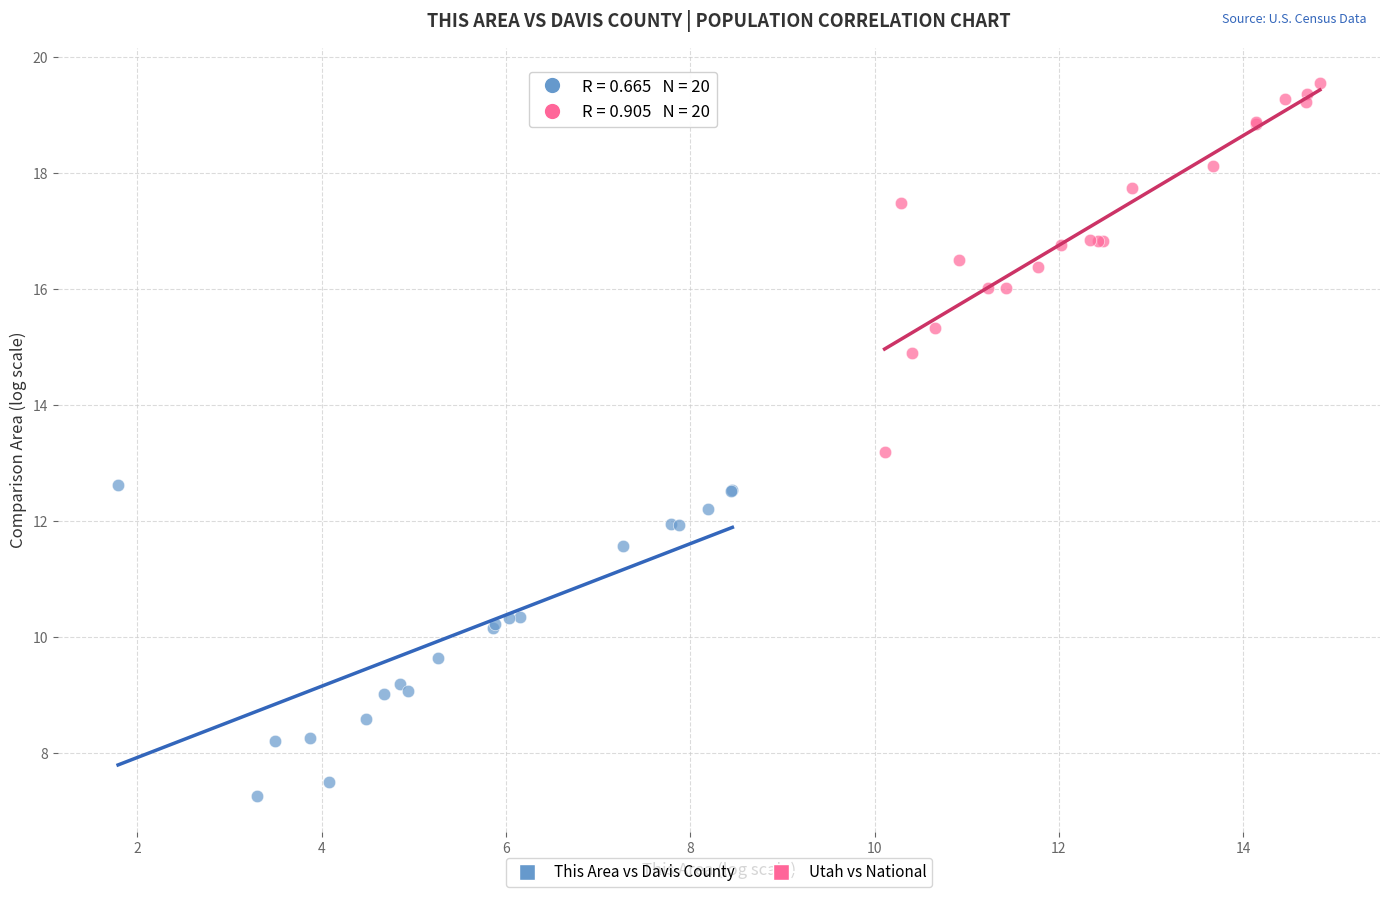

Which series reaches the maximum Y coordinate?

Utah vs National